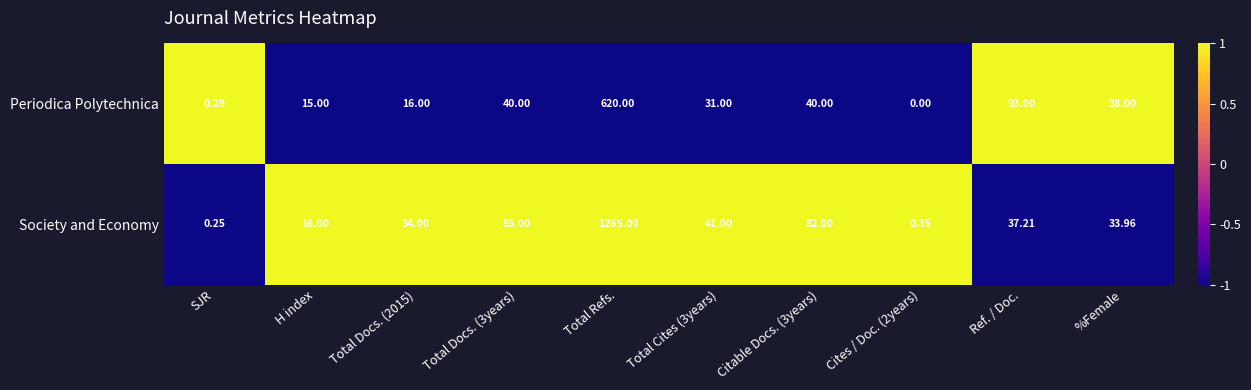

Rank the series by their average value, from lowest to highest.

Periodica Polytechnica, Society and Economy